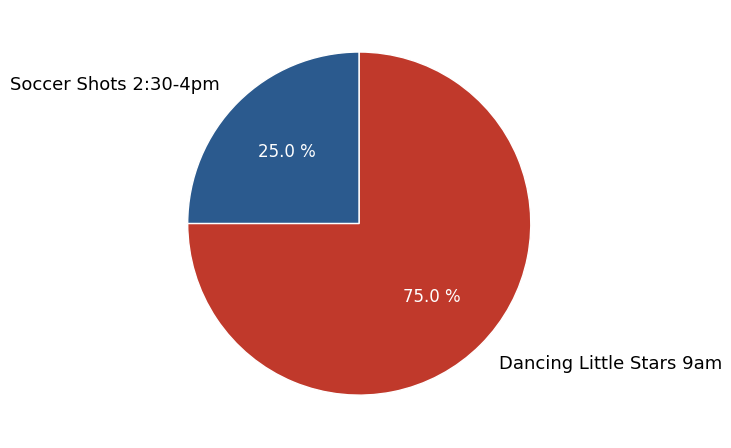

To the nearest percent, what is the difference between the largest and smallest slice percentages?

50%